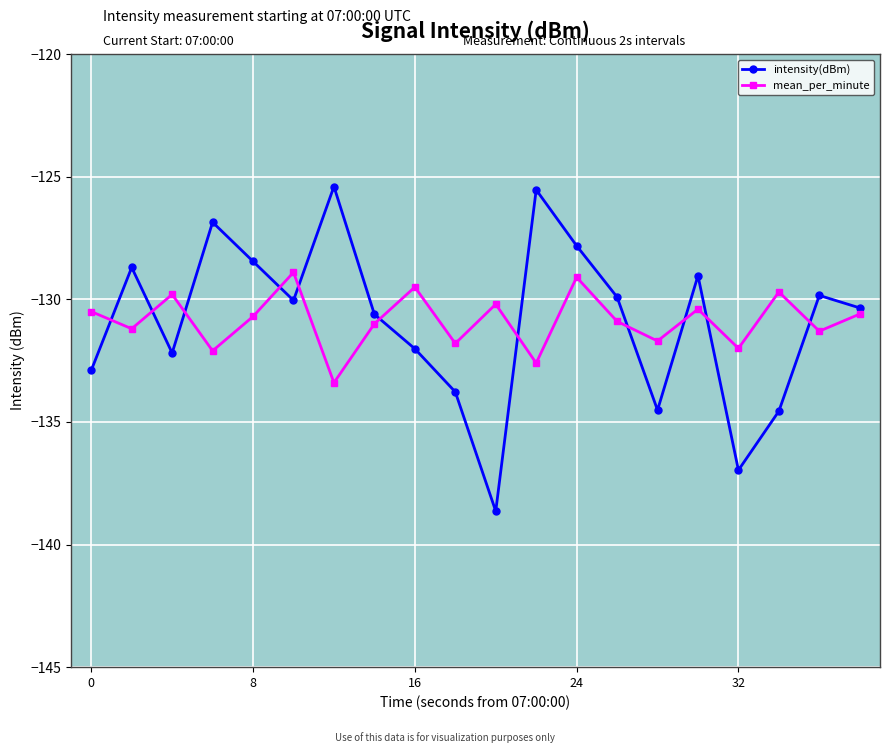

Which series has the widest spread of values?

intensity(dBm)